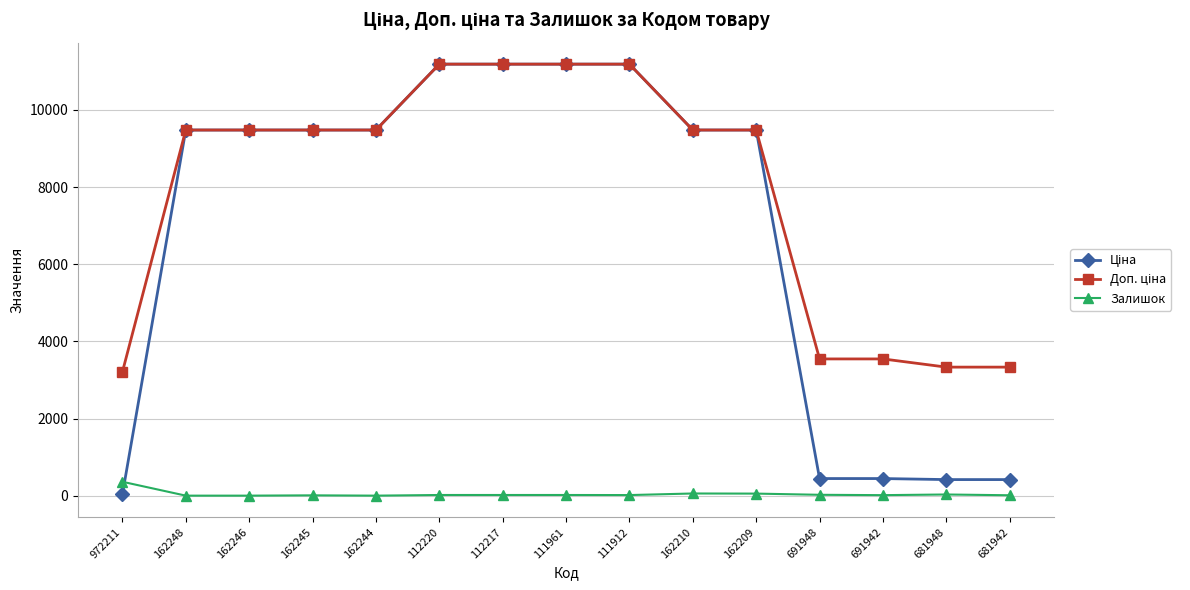

What is the sum of the Залишок values at 162246 and 111912?

15.0